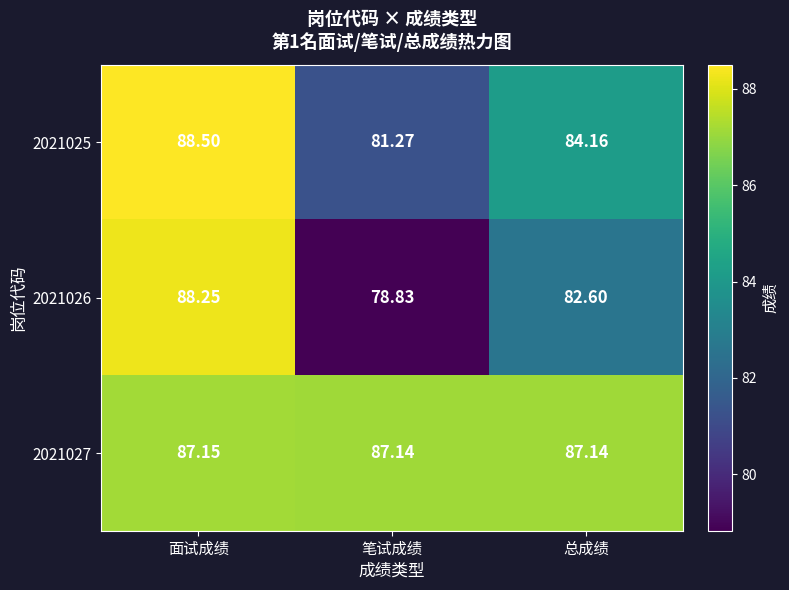

Is the value of 2021025 at 笔试成绩 greater than the value of 2021026 at 笔试成绩?

Yes